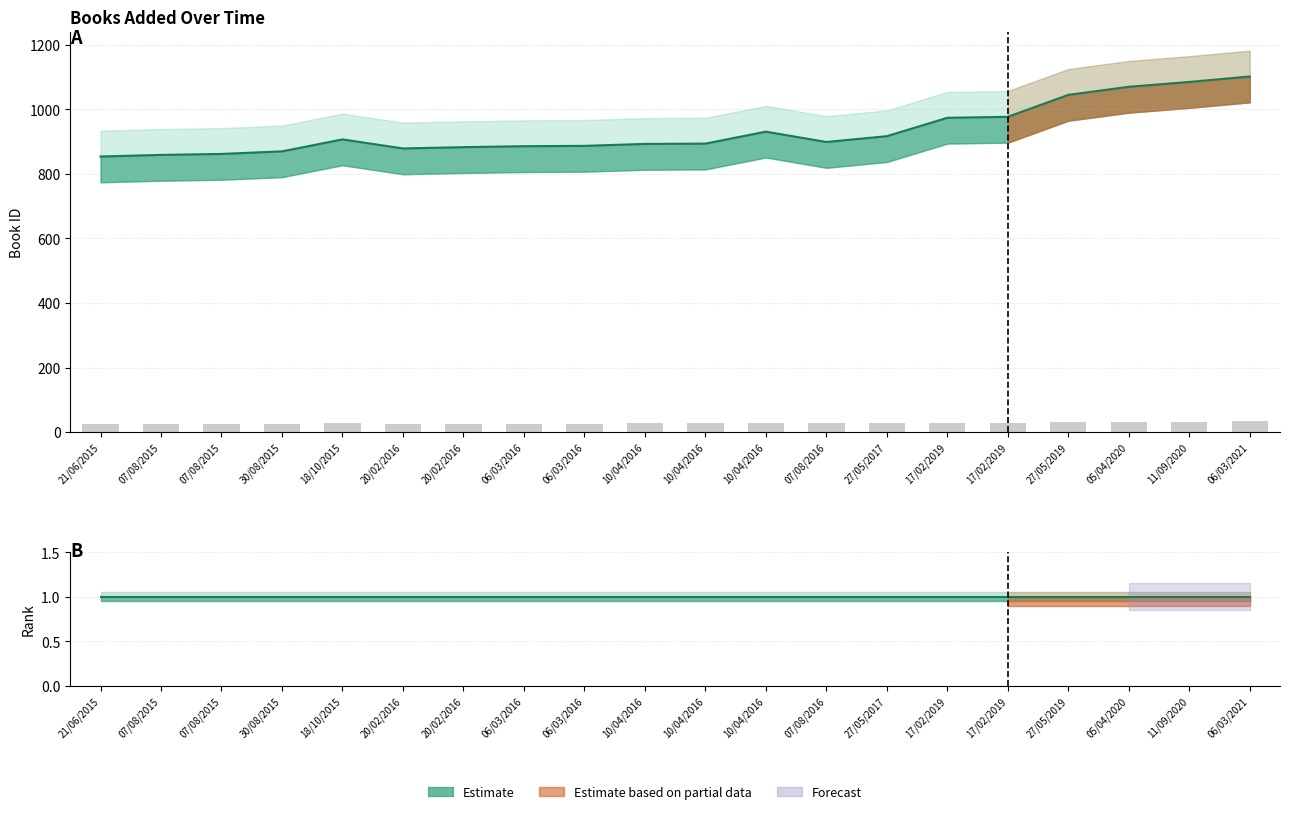

What is the difference between the second highest and minimum values?

231